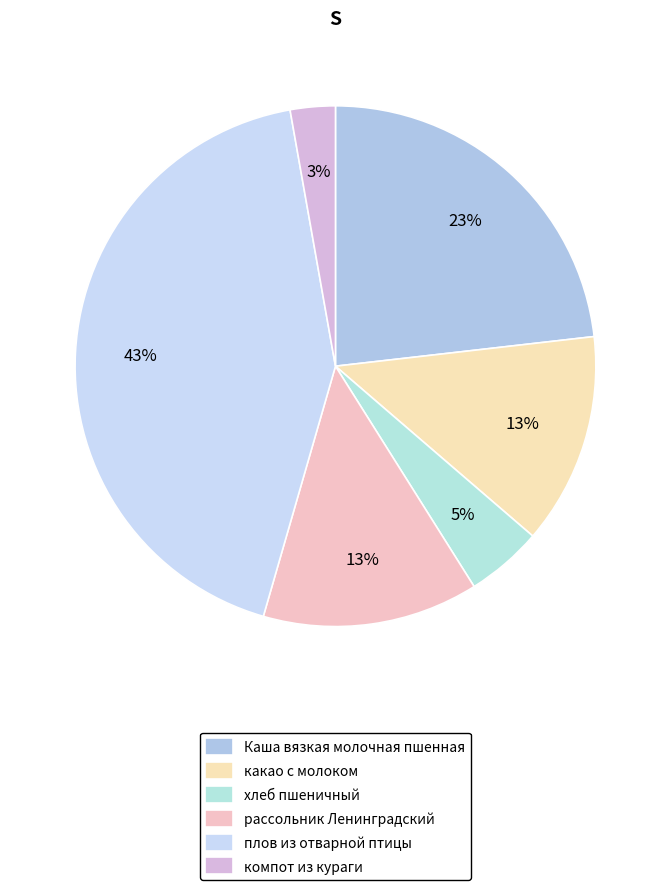

True or false: какао с молоком accounts for 26% of the total.

False